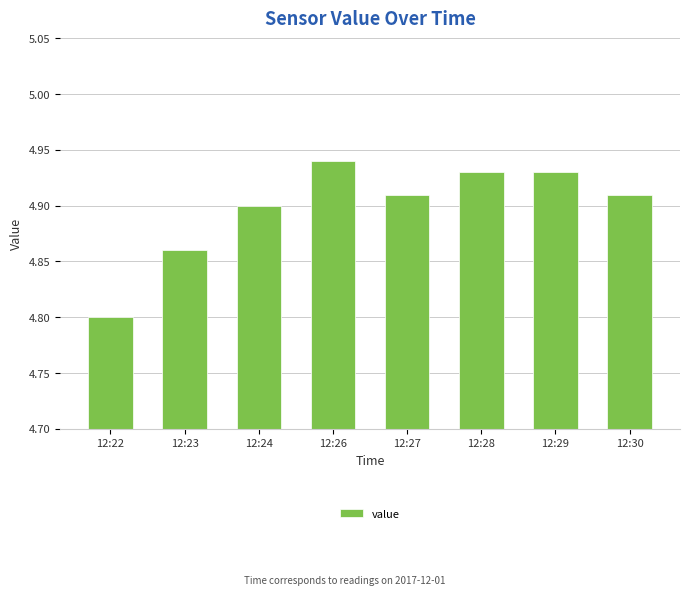

Are the bars horizontal?

No